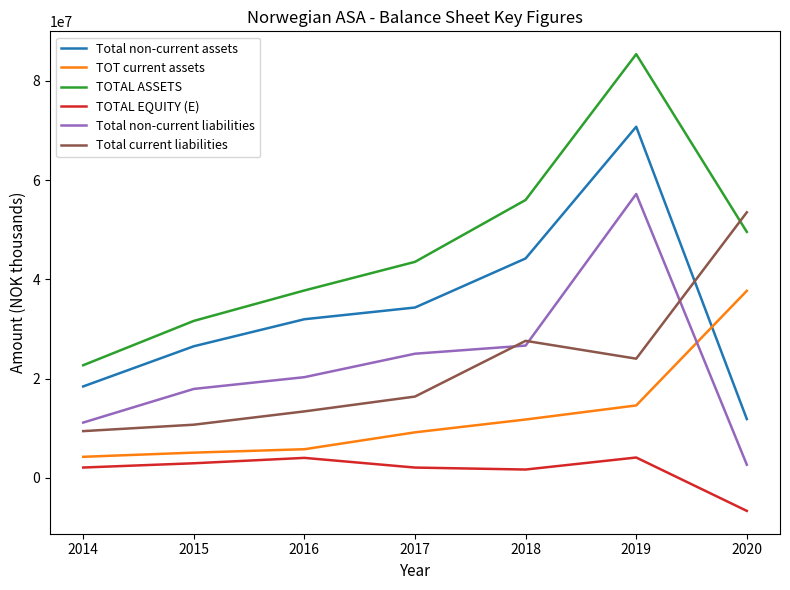

Is the value of Total non-current liabilities at 2017 greater than the value of TOTAL EQUITY (E) at 2018?

Yes